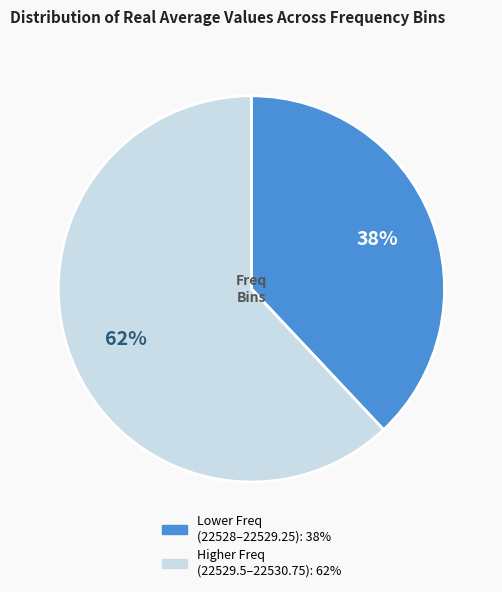

Is there a majority slice in this chart?

Yes